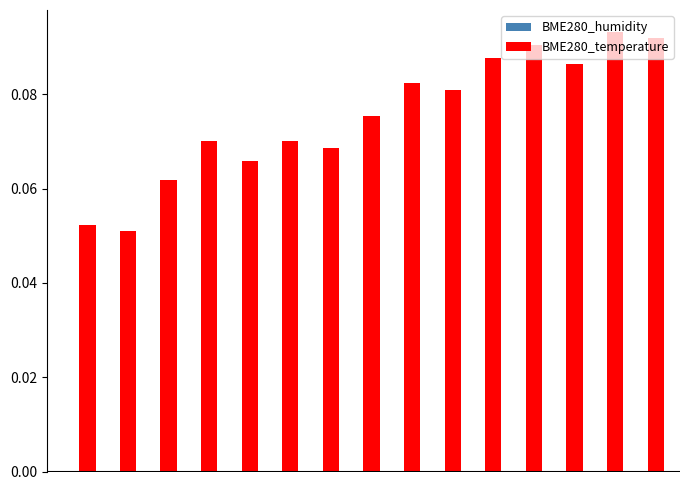

How many values are between 0 and 1?

15